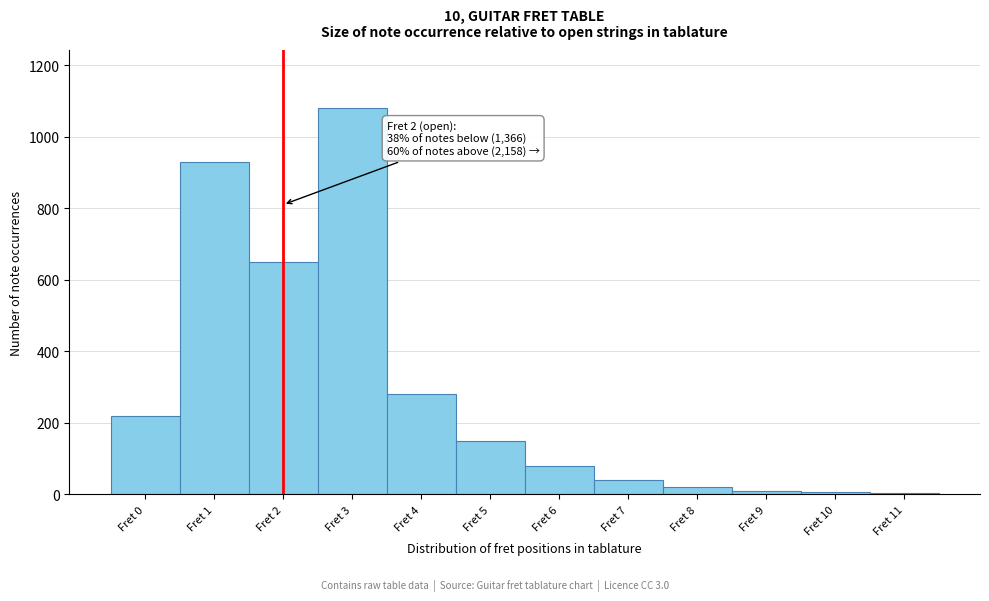

Which range on the x-axis has the tallest bar?

2.5 to 3.5